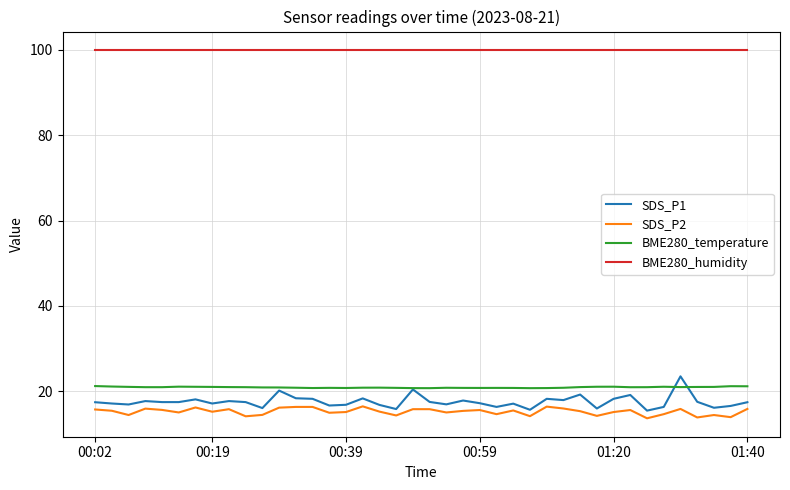

True or false: SDS_P2 and BME280_humidity intersect in this chart.

False